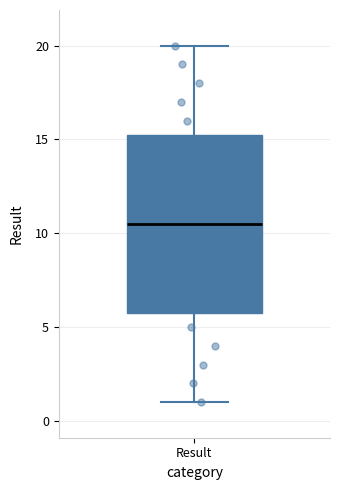

Transcribe this box plot: give where the median line is, the range the box spans, and where the two whiskers end, as read against the y-axis. The values are not printed on the chart, so give them approximately, as read against the axis.

median 10.5, box 6.0 to 15.5, whiskers 1.0 to 20.0